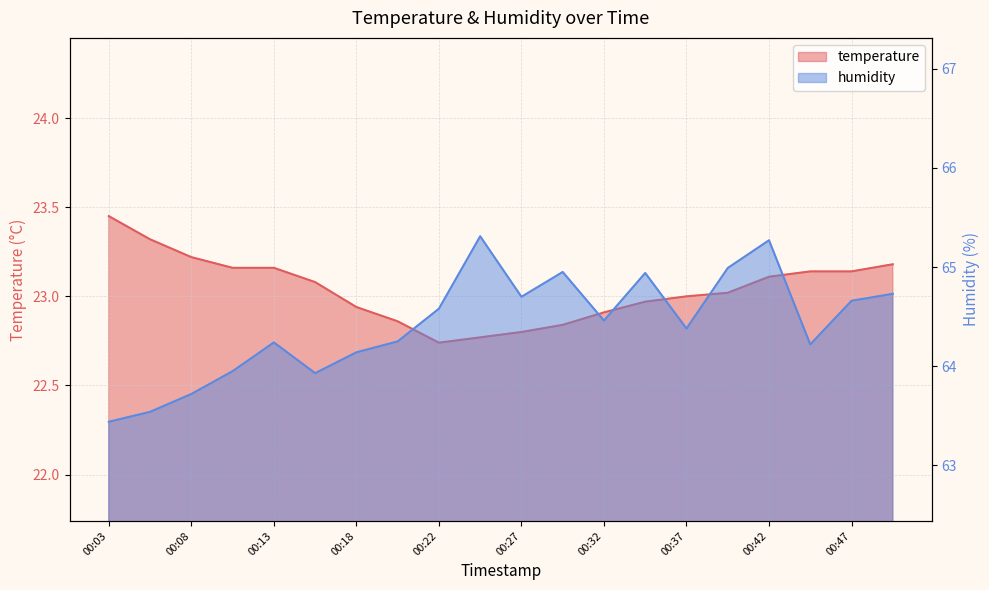

What are all the series names shown in the legend?

temperature, humidity